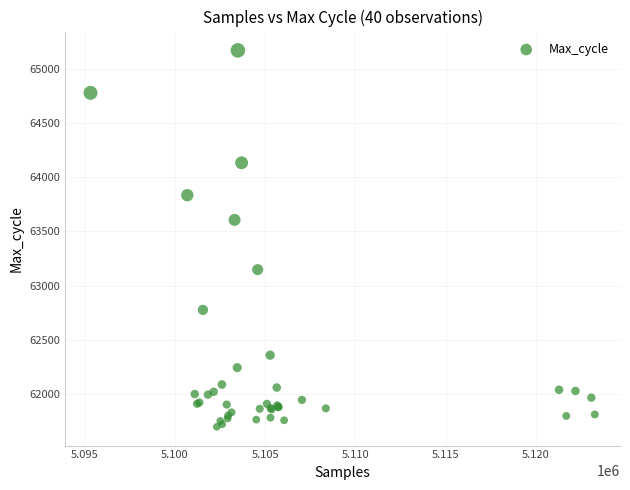

What Y value in the scatter plot is closest to 63433?

63606